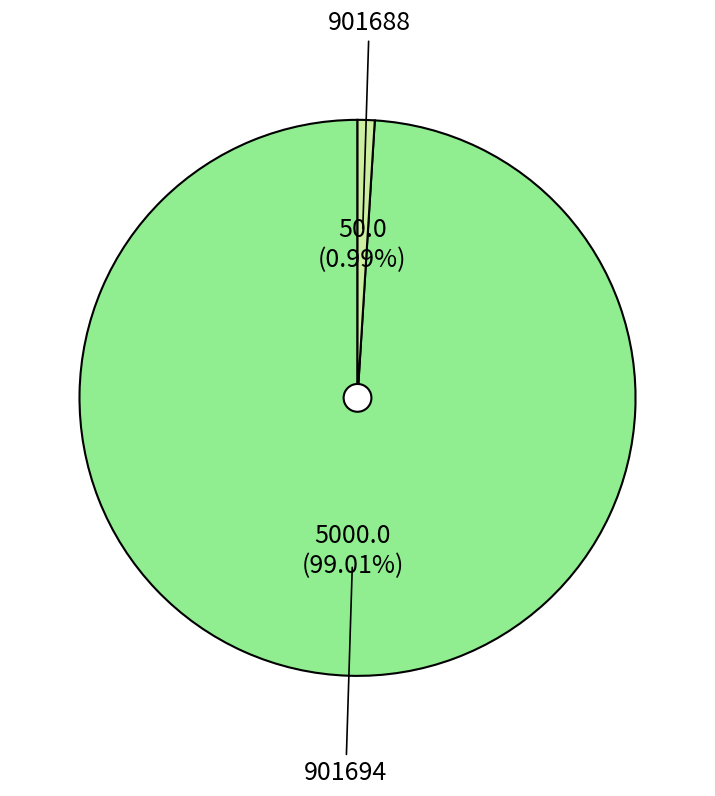

Does 901694 account for over 50% of the chart?

Yes